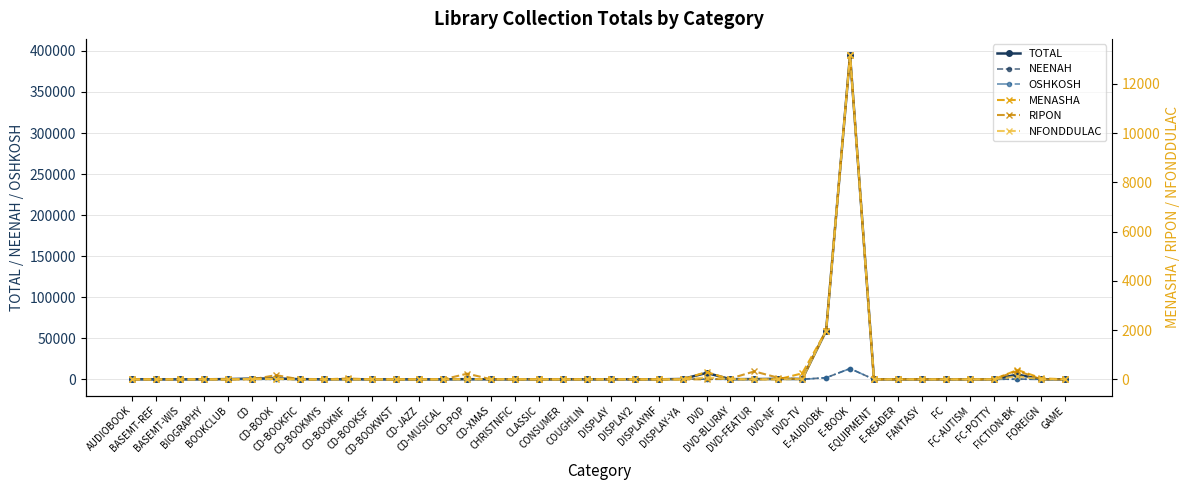

How many lines are shown in the chart?

6